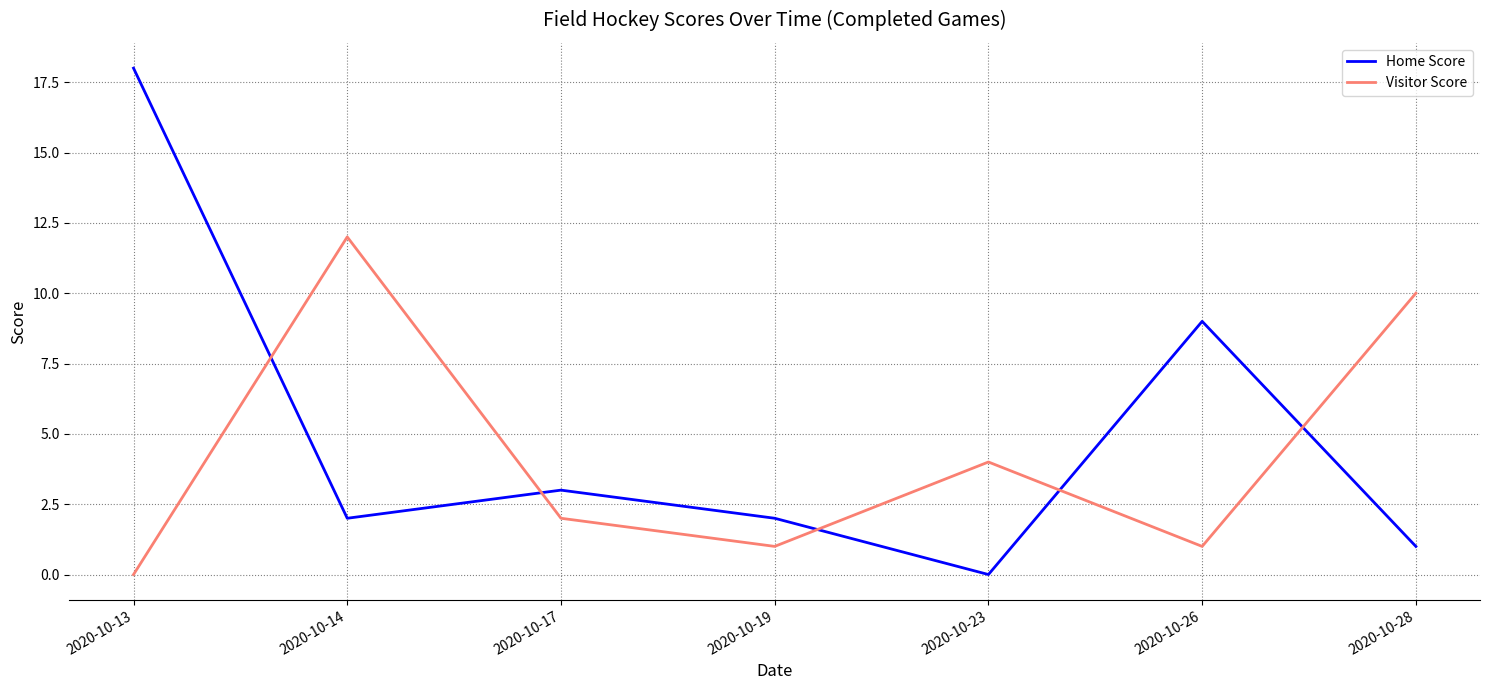

Where is Home Score nearest to the value 9?

2020-10-26